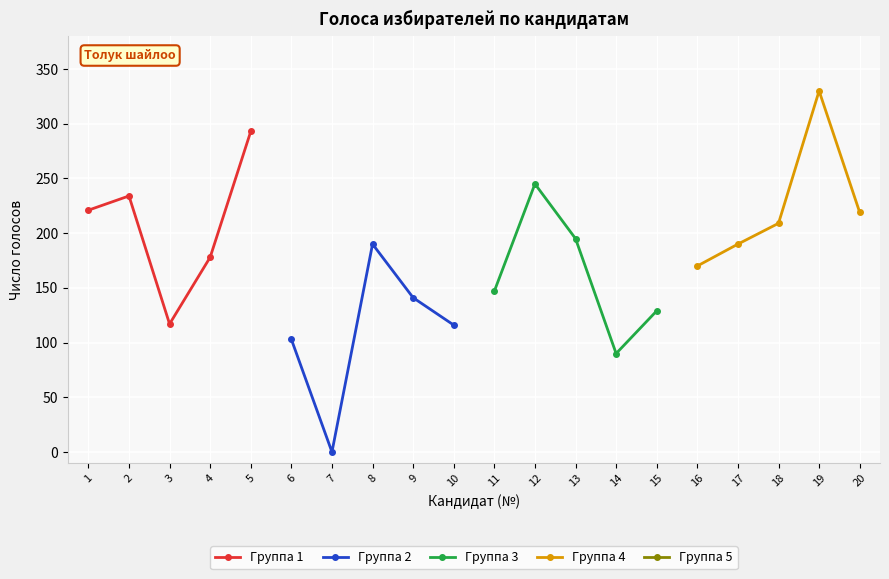

What is the value of the Группа 1 point at the 1st from the left?

221